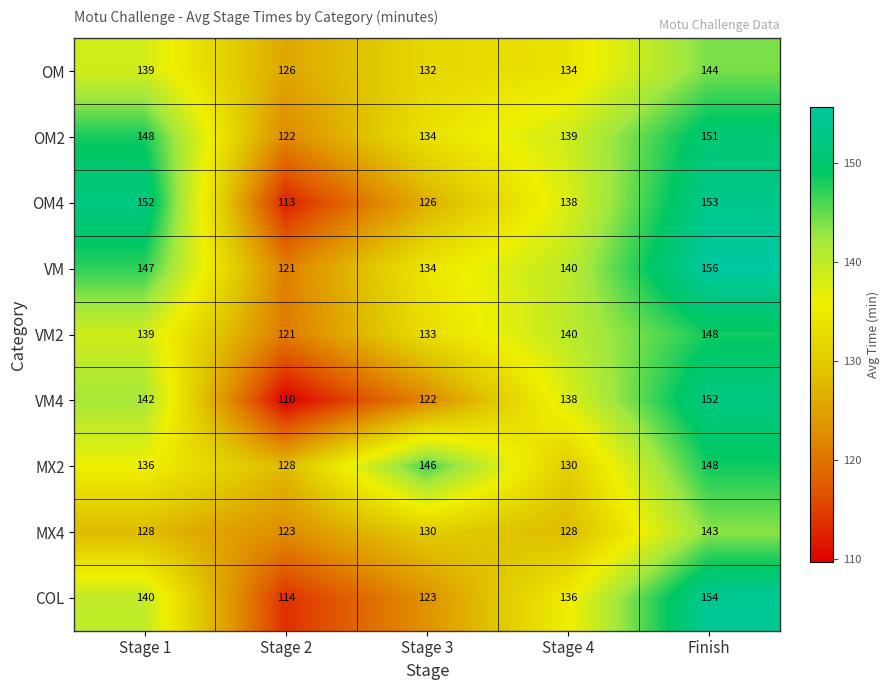

The VM series shows 47 at Finish. True or false?

False